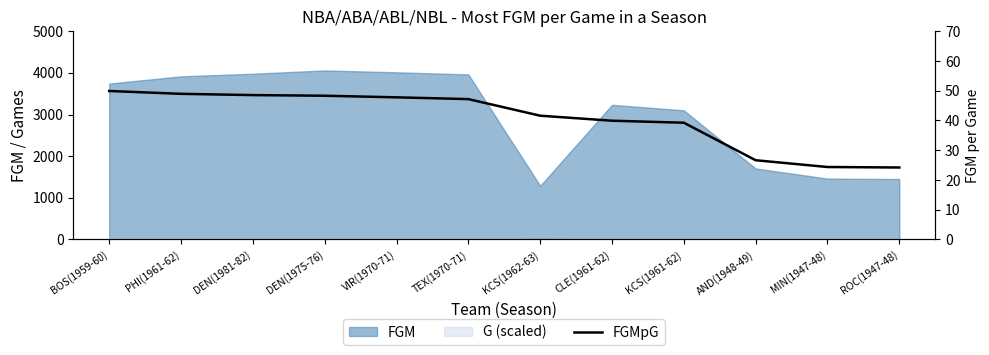

Is it true that the value at AND(1948-49) is 40.5?

False